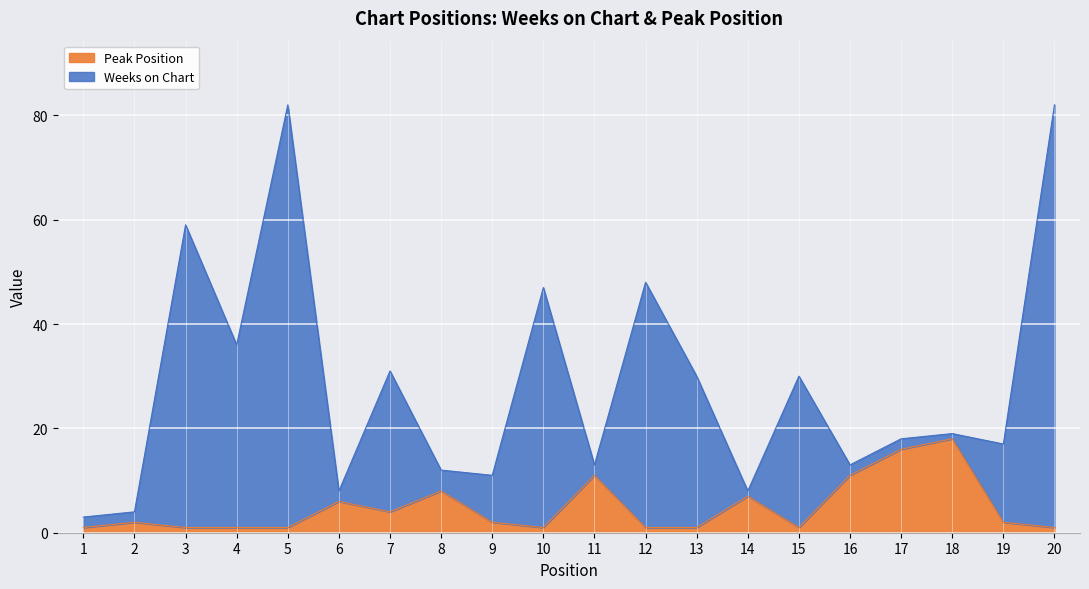

What is the difference between the maximum and minimum values in the Peak Position series?

17